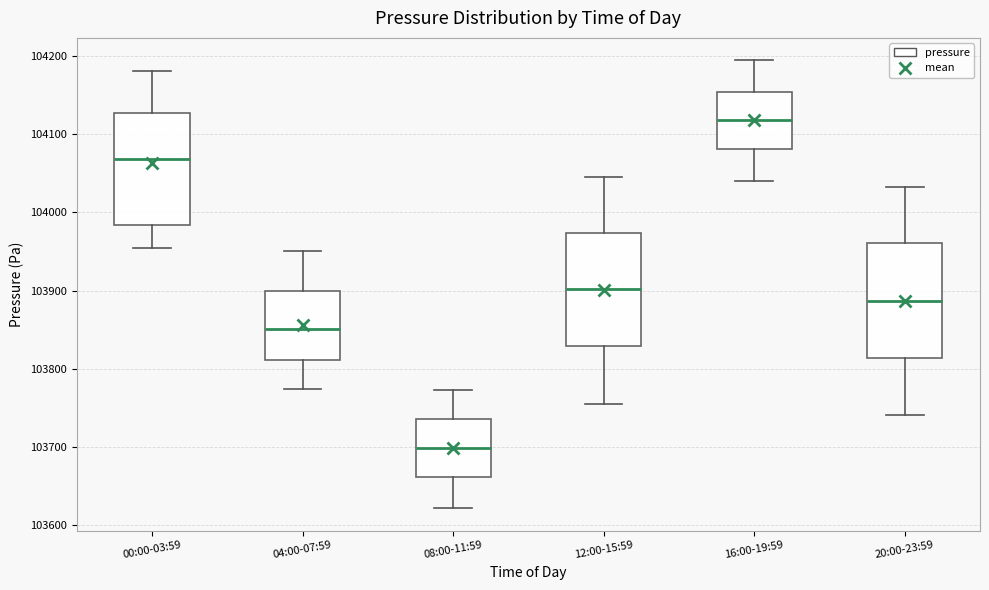

Reading left to right, read every box against the y-axis: the position of its median line, the range the box covers, and the ends of its whiskers. The values are not printed on the chart, so give them approximately, as read against the axis.

00:00-03:59: median 104070, box 103980 to 104130, whiskers 103950 to 104180
04:00-07:59: median 103850, box 103810 to 103900, whiskers 103770 to 103950
08:00-11:59: median 103700, box 103660 to 103740, whiskers 103620 to 103770
12:00-15:59: median 103900, box 103830 to 103970, whiskers 103760 to 104050
16:00-19:59: median 104120, box 104080 to 104150, whiskers 104040 to 104190
20:00-23:59: median 103890, box 103810 to 103960, whiskers 103740 to 104030